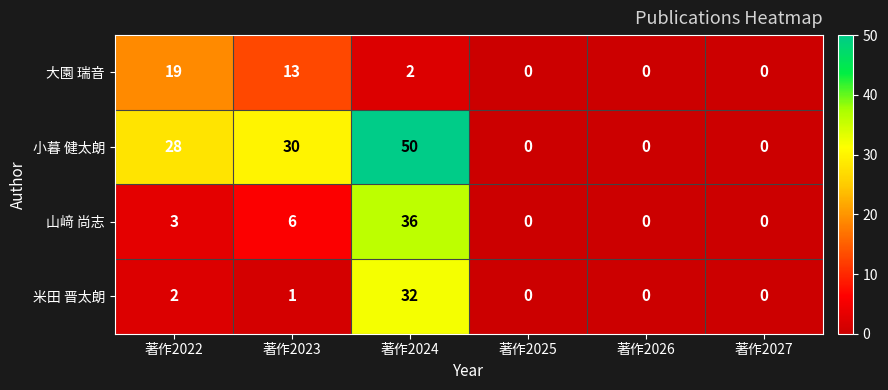

The 米田 晋太朗 series shows 0 at 著作2026. True or false?

True